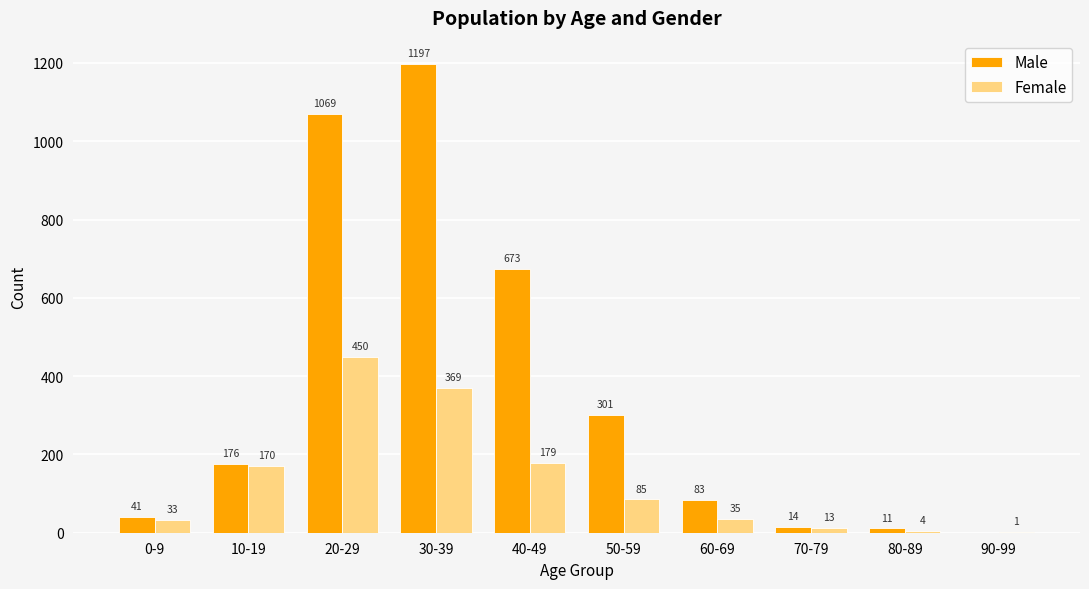

The value of Female at 30-39 is 369. True or false?

True